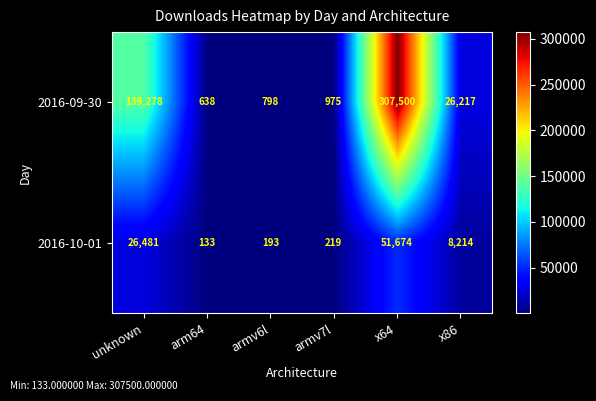

Which series changed the most between armv7l and x64?

2016-09-30